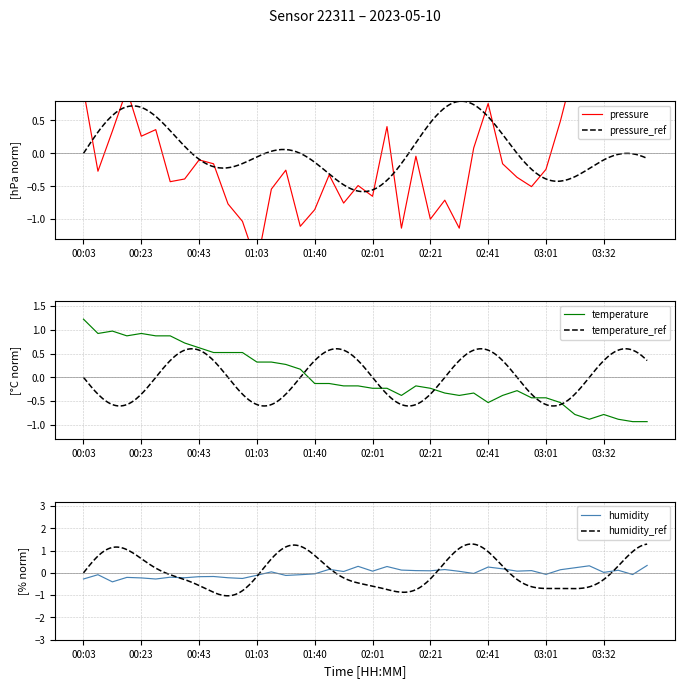

Is it true that temperature equals 0.6 at 00:43?

True